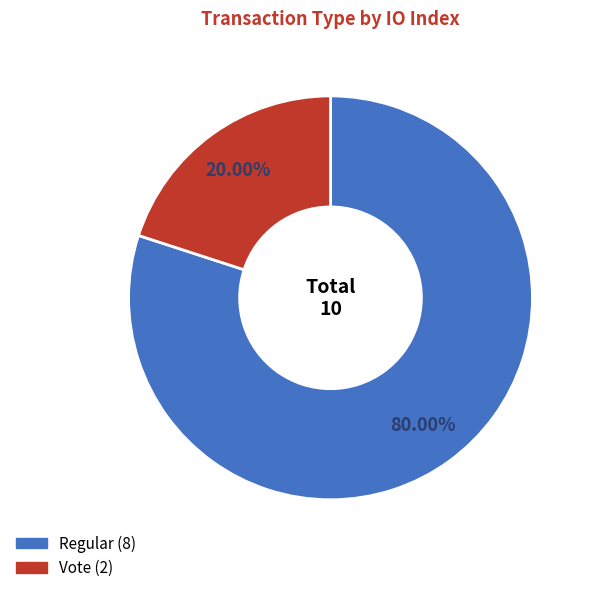

True or false: Regular accounts for 80% of the total.

True